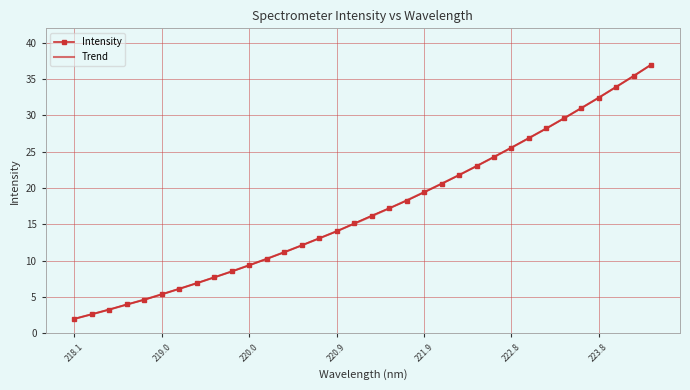

What is the maximum value shown in the chart?

37.0